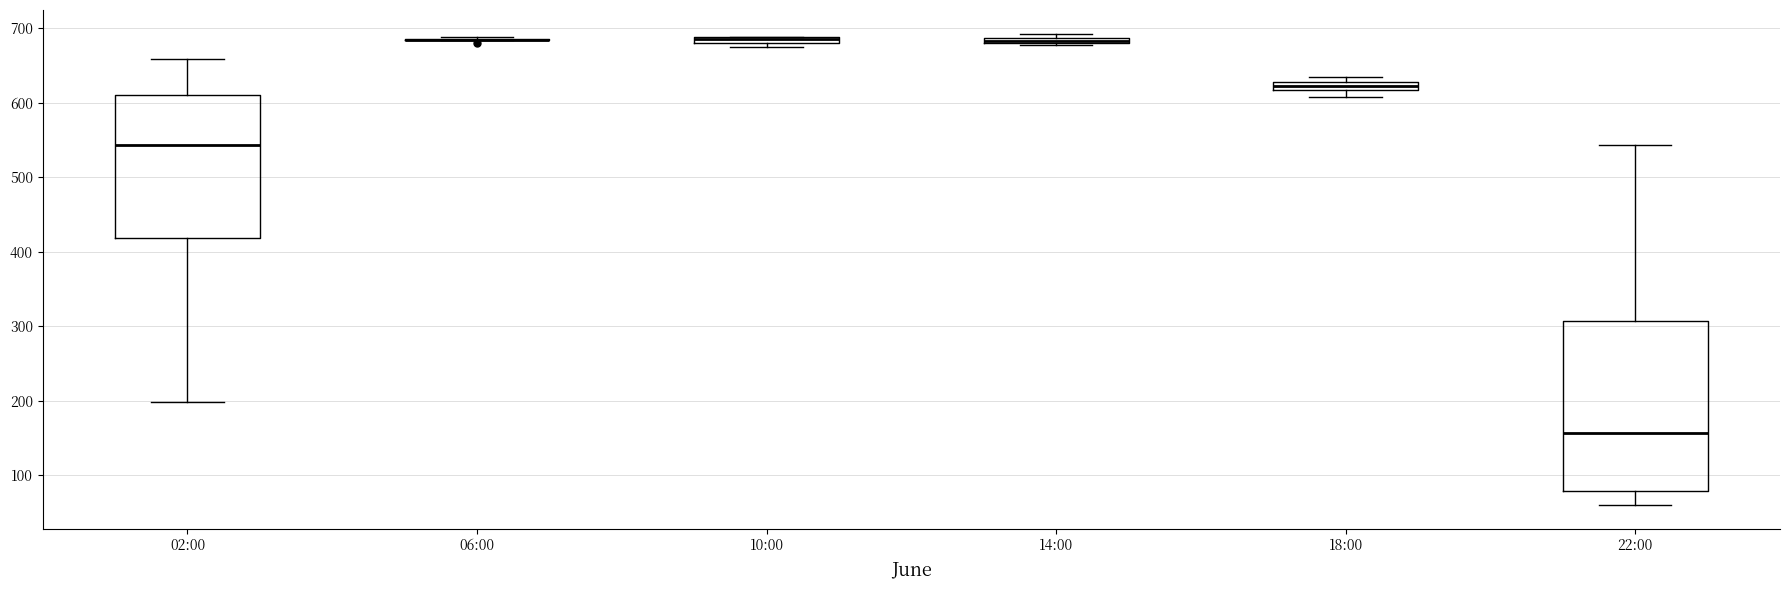

Which box is the tallest, from its lower edge to its upper edge?

22:00